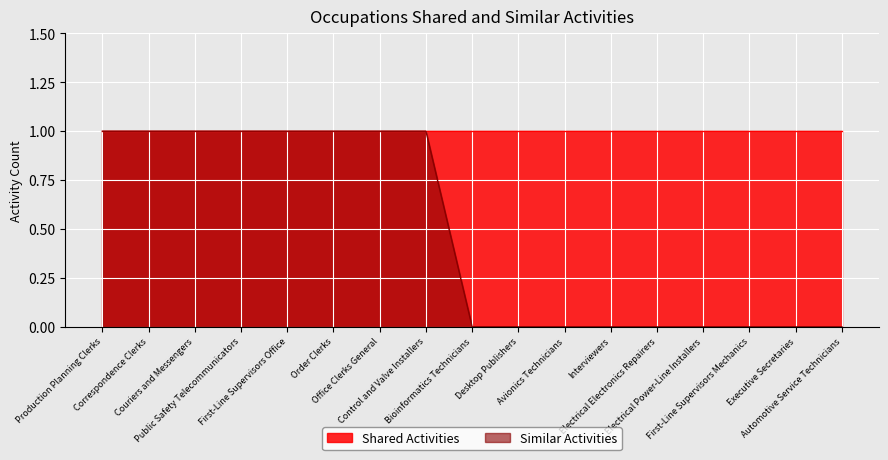

Rank the categories by value from highest to lowest.

Production Planning Clerks, Correspondence Clerks, Couriers and Messengers, Public Safety Telecommunicators, First-Line Supervisors Office, Order Clerks, Office Clerks General, Control and Valve Installers, Bioinformatics Technicians, Desktop Publishers, Avionics Technicians, Interviewers, Electrical Electronics Repairers, Electrical Power-Line Installers, First-Line Supervisors Mechanics, Executive Secretaries, Automotive Service Technicians